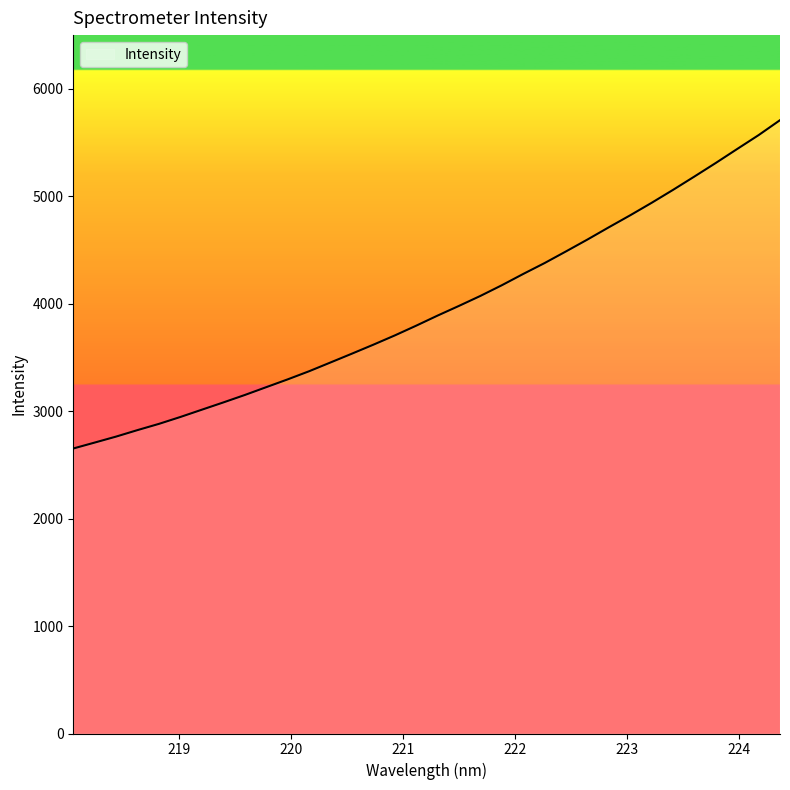

What is the maximum value shown in the chart?

5708.3